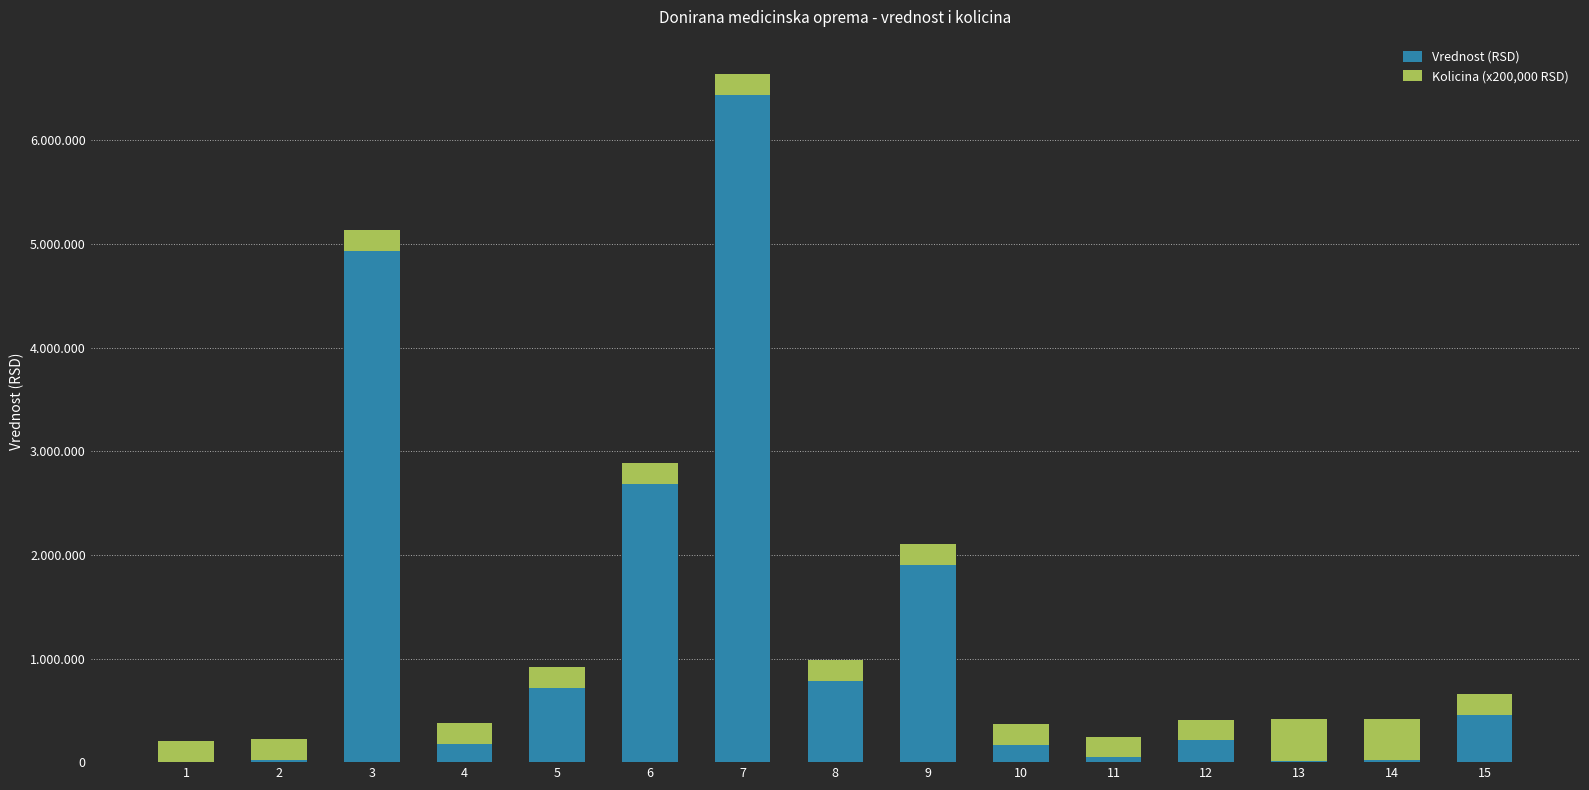

What are all the series names shown in the legend?

Vrednost (RSD), Kolicina (x200,000 RSD)